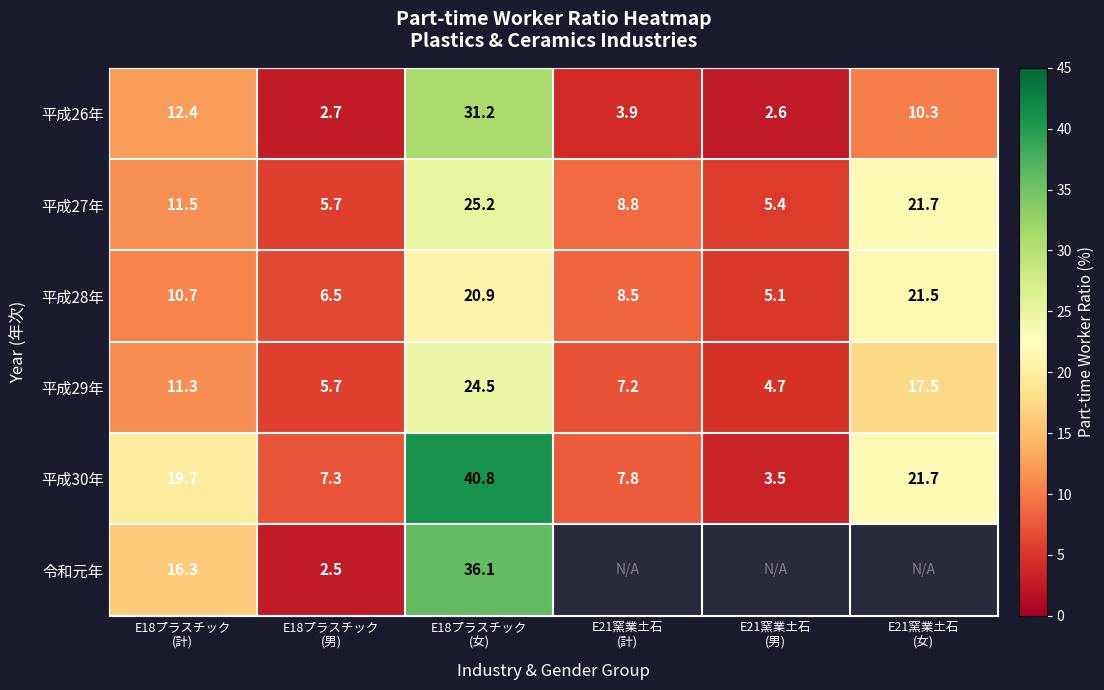

What is the maximum value for 平成28年?

21.5